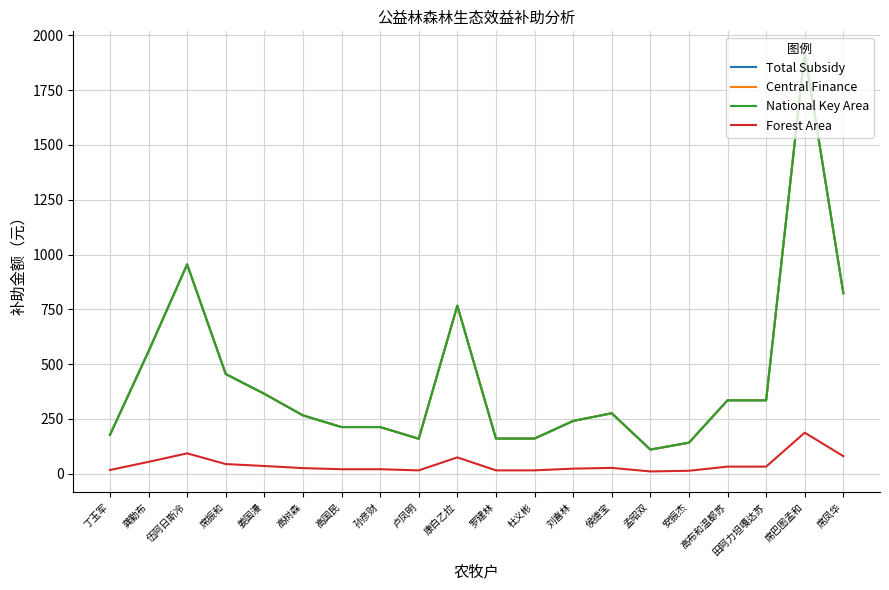

Does the chart display data point markers on the line(s)?

No